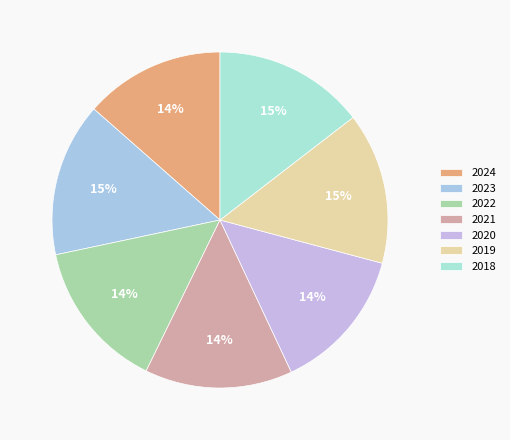

How many slices are in this pie chart?

7